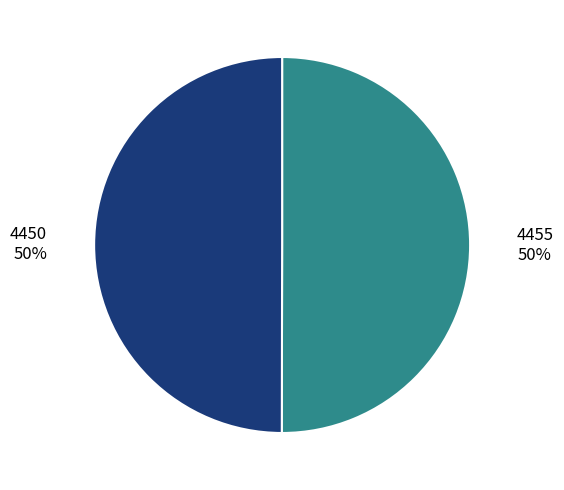

Approximately how many times larger is the value at 4455 compared to 4450?

1.0